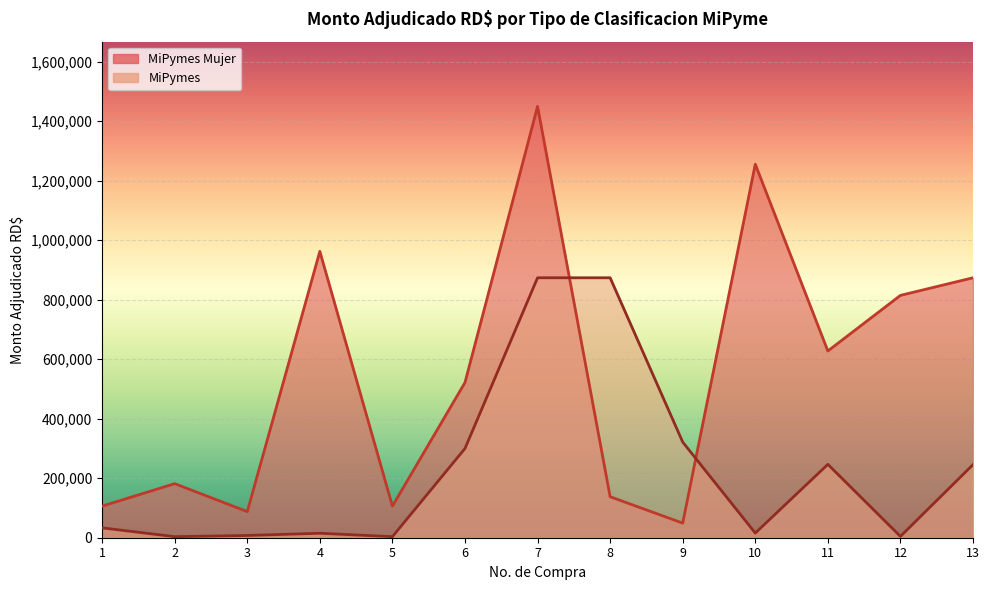

What is the difference between the maximum and second lowest values in the MiPymes series?

870290.6